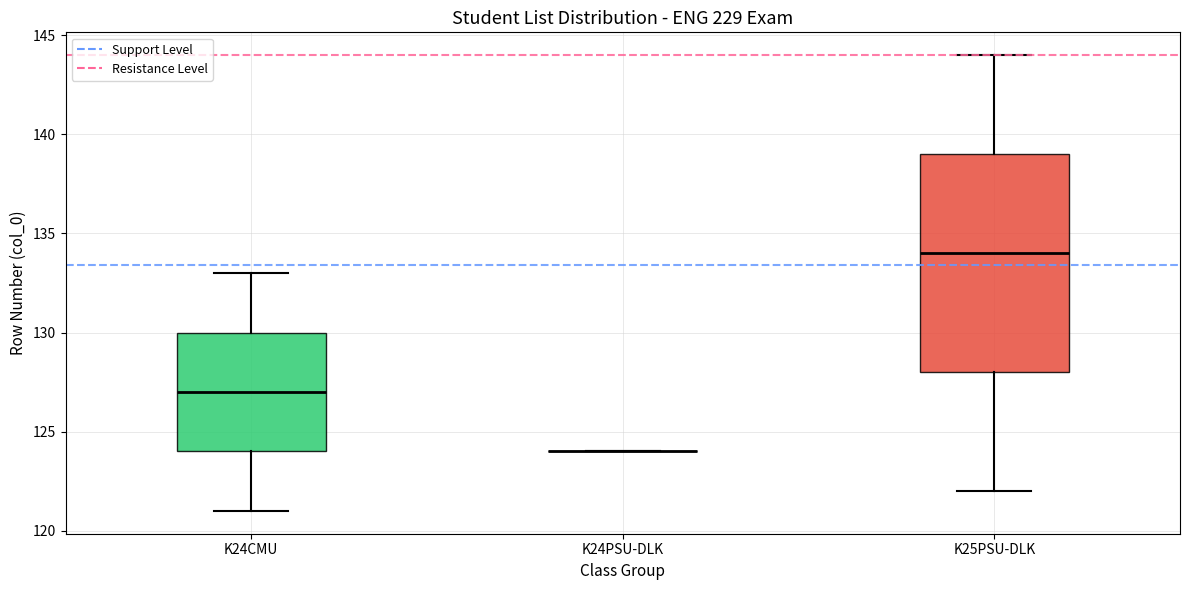

Where is the lower edge of the box for K25PSU-DLK on the y-axis? The values are not printed on the chart, so give them approximately, as read against the axis.

128